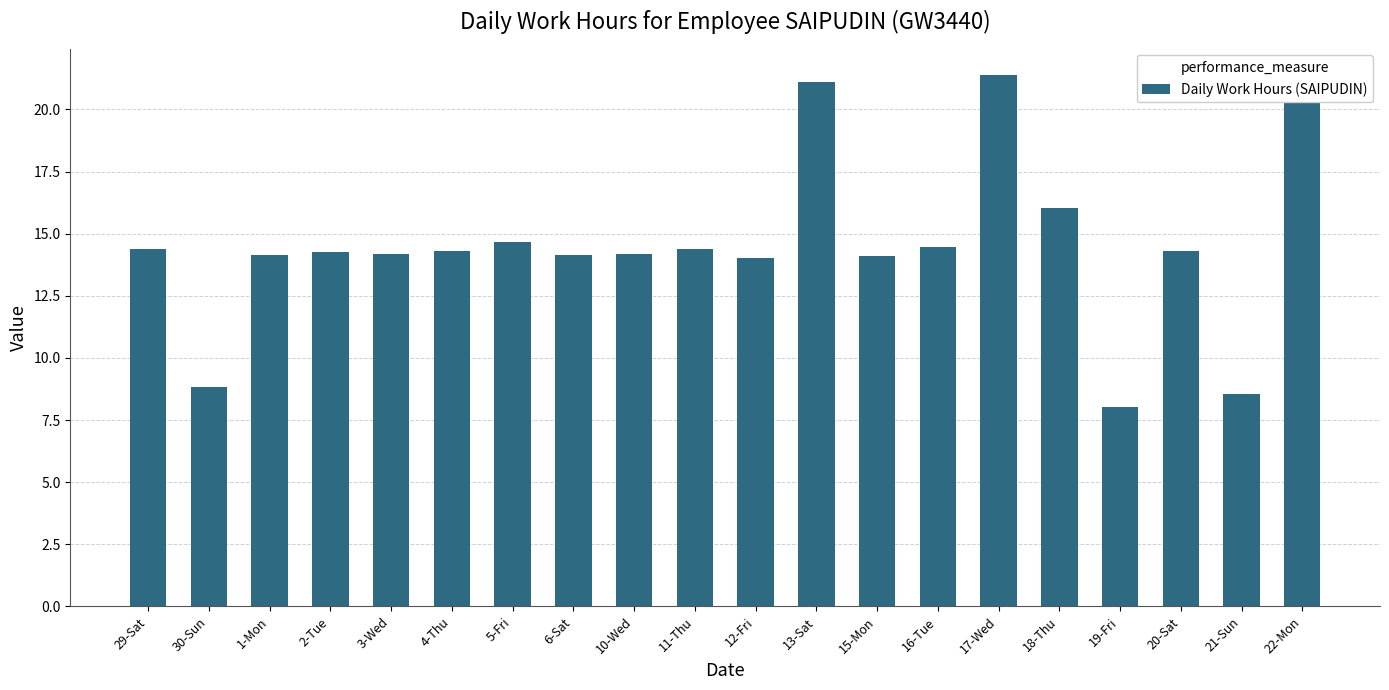

The chart shows a value of 24.1 at 10-Wed. True or false?

False